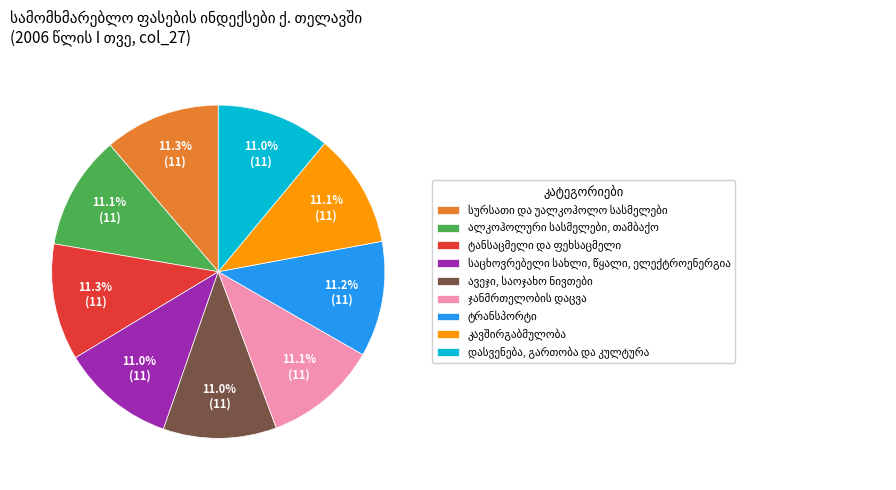

Does any single category account for the majority?

No